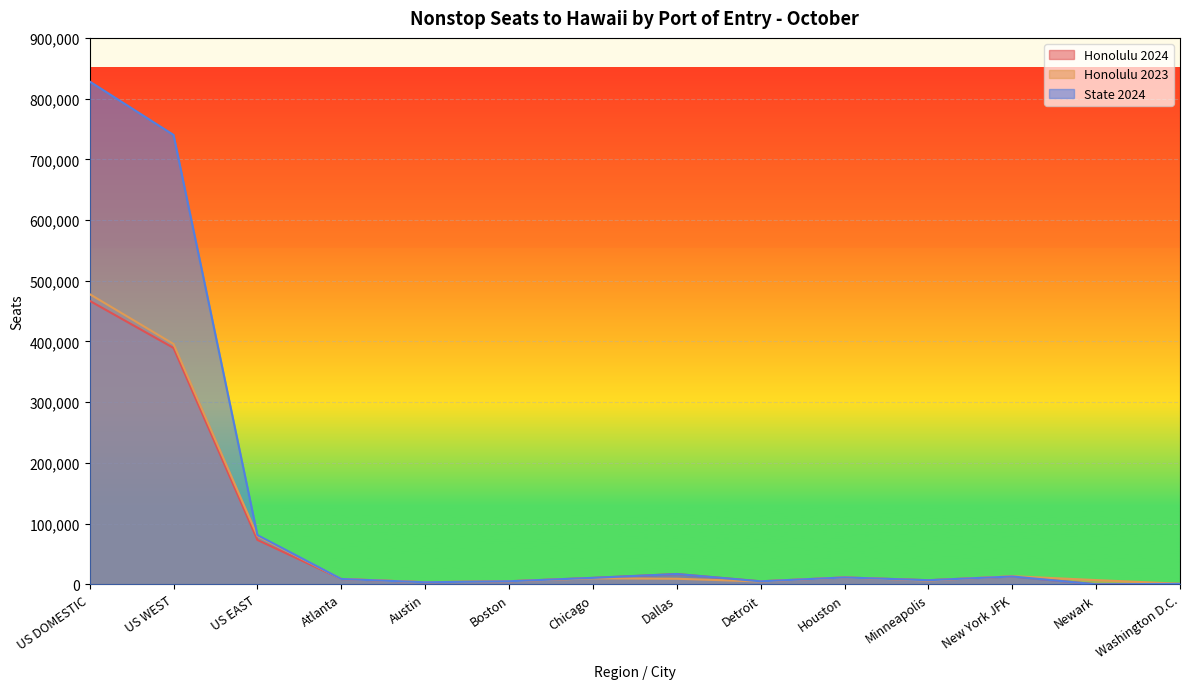

What are all the series names shown in the legend?

Honolulu 2024, Honolulu 2023, State 2024